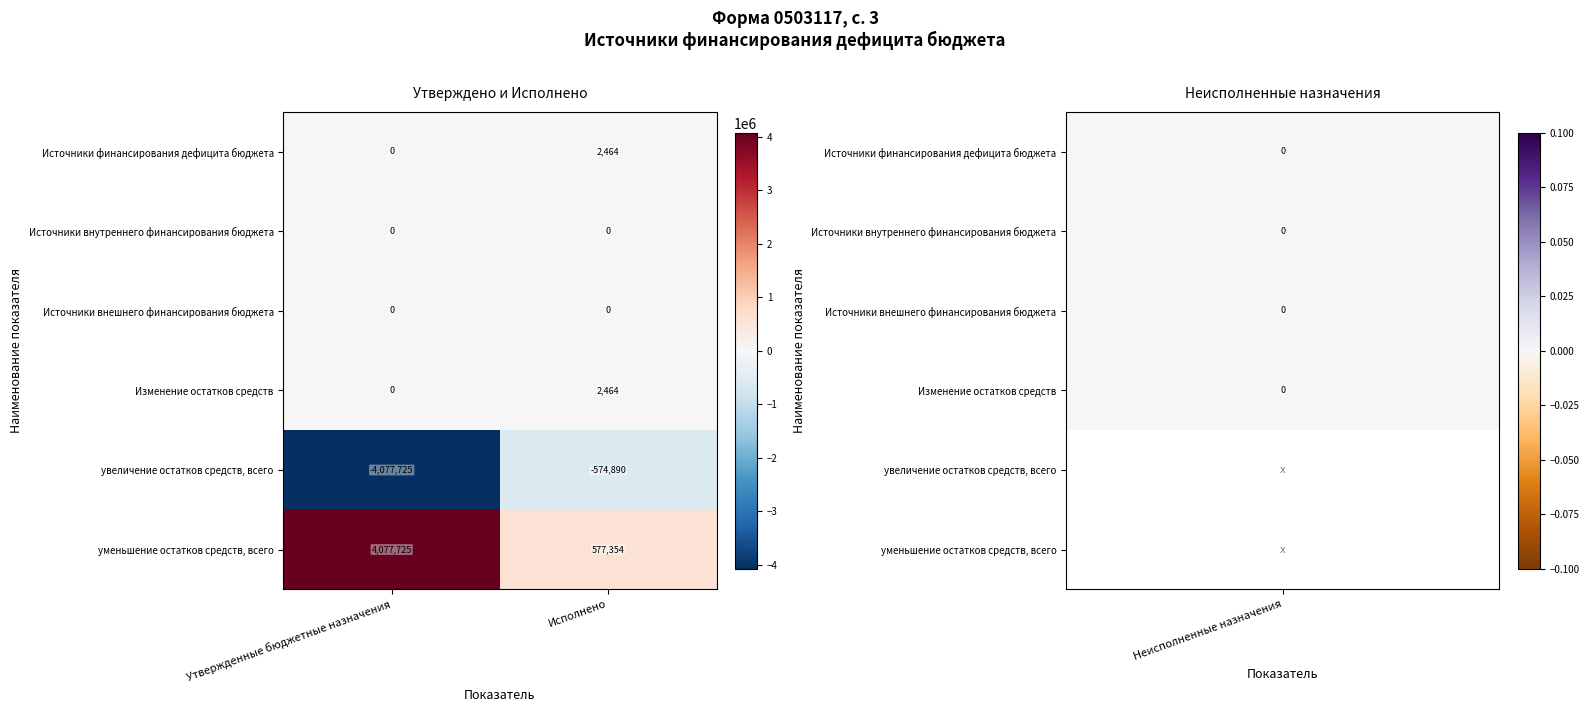

Which series changed the most between Утвержденные бюджетные назначения and Исполнено?

увеличение остатков средств, всего